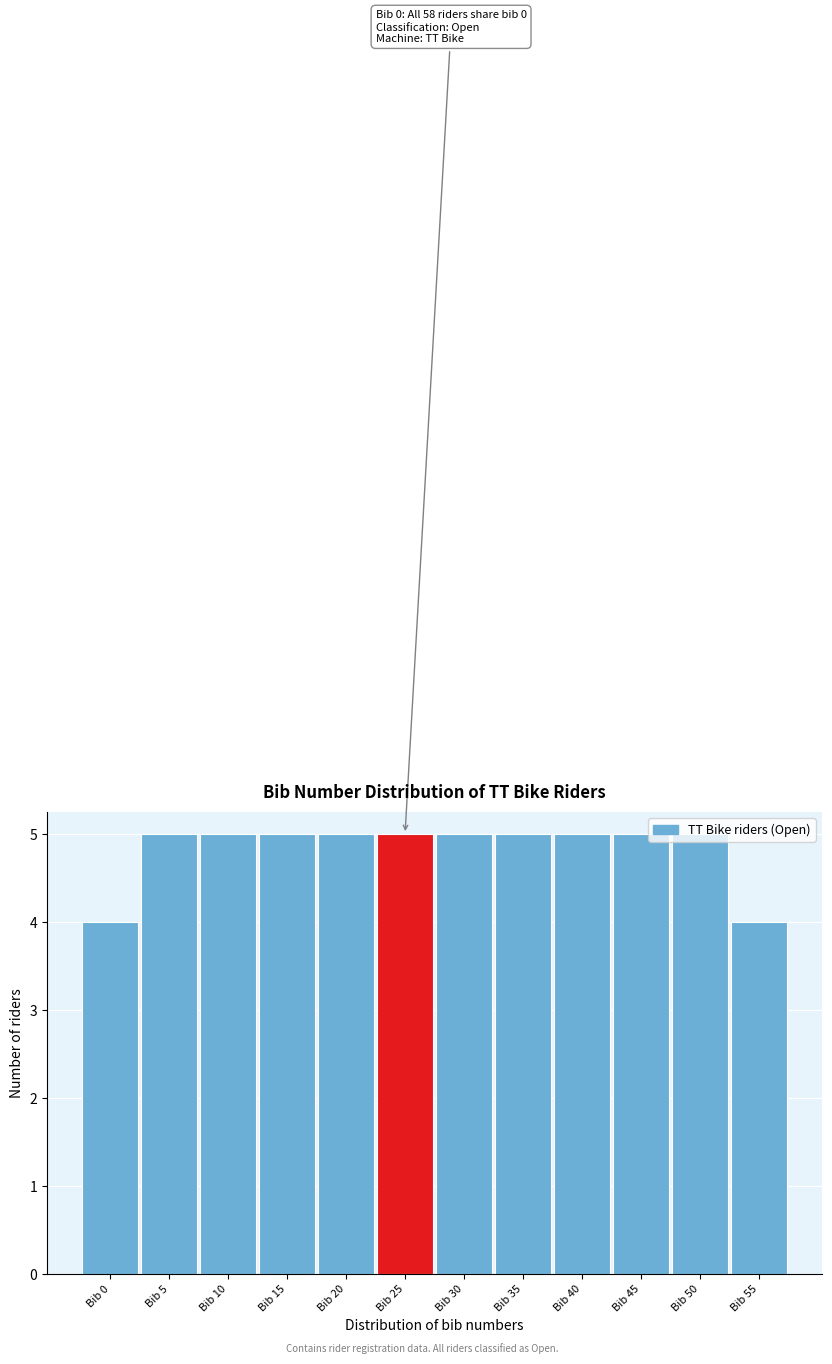

Is it true that the value at Bib 15 is 8?

False